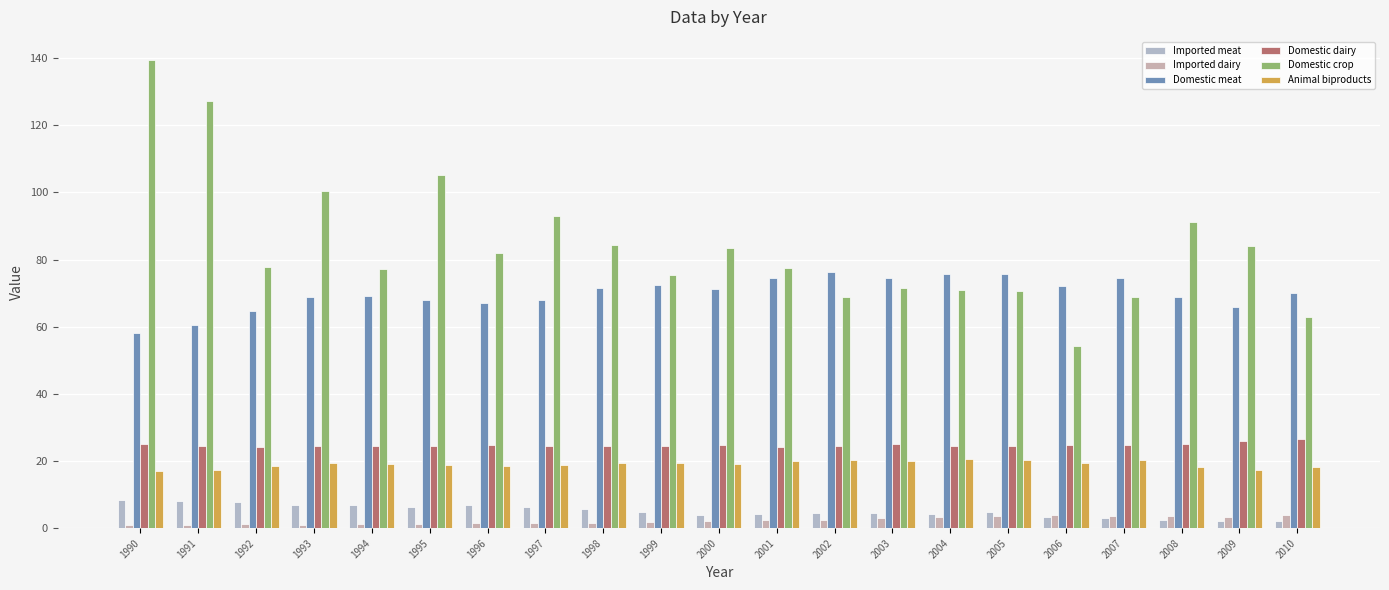

Rank the categories by Domestic meat value from lowest to highest.

1990, 1991, 1992, 2009, 1996, 1995, 1997, 2008, 1993, 1994, 2010, 2000, 1998, 2006, 1999, 2003, 2007, 2001, 2005, 2004, 2002